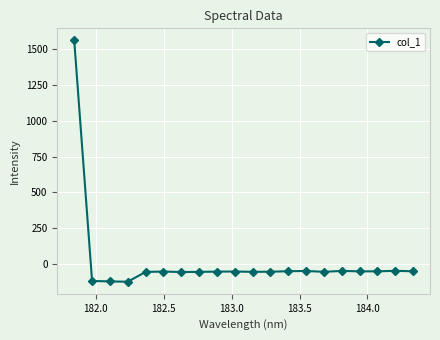

How many lines are shown in the chart?

1